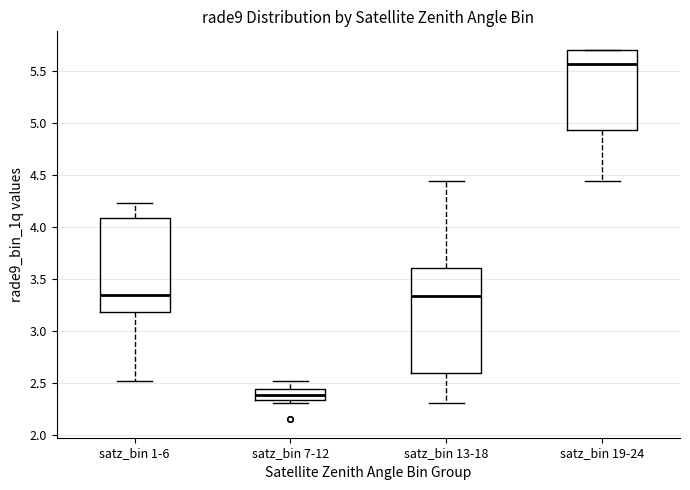

Reading left to right, read every box against the y-axis: the position of its median line, the range the box covers, and the ends of its whiskers. The values are not printed on the chart, so give them approximately, as read against the axis.

satz_bin 1-6: median 3.35, box 3.20 to 4.10, whiskers 2.50 to 4.20
satz_bin 7-12: median 2.40, box 2.35 to 2.45, whiskers 2.30 to 2.50
satz_bin 13-18: median 3.35, box 2.60 to 3.60, whiskers 2.30 to 4.45
satz_bin 19-24: median 5.55, box 4.95 to 5.70, whiskers 4.45 to 5.70